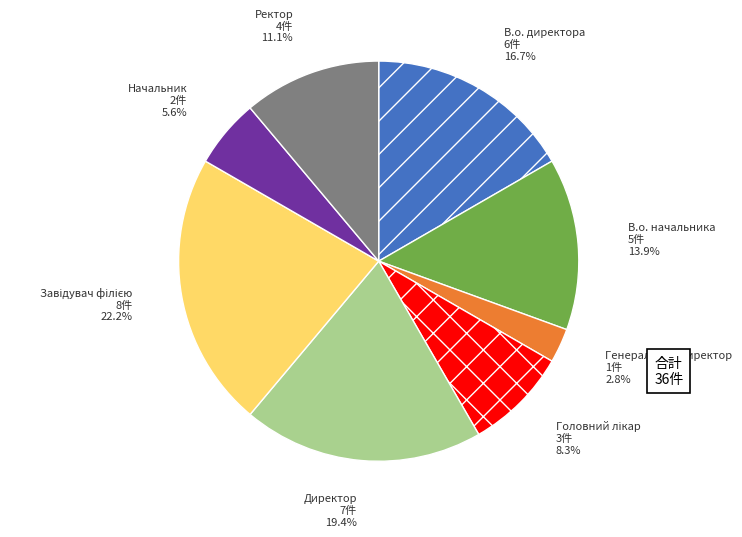

To the nearest percent, what is the average slice percentage?

12%